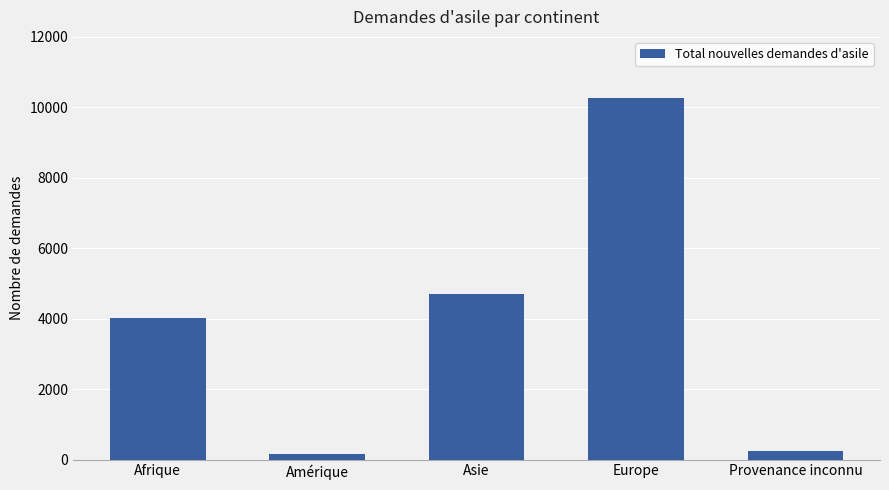

Reading left to right, what are all the values shown in this chart?

Afrique=4020	Amérique=146	Asie=4715	Europe=10279	Provenance inconnu=258